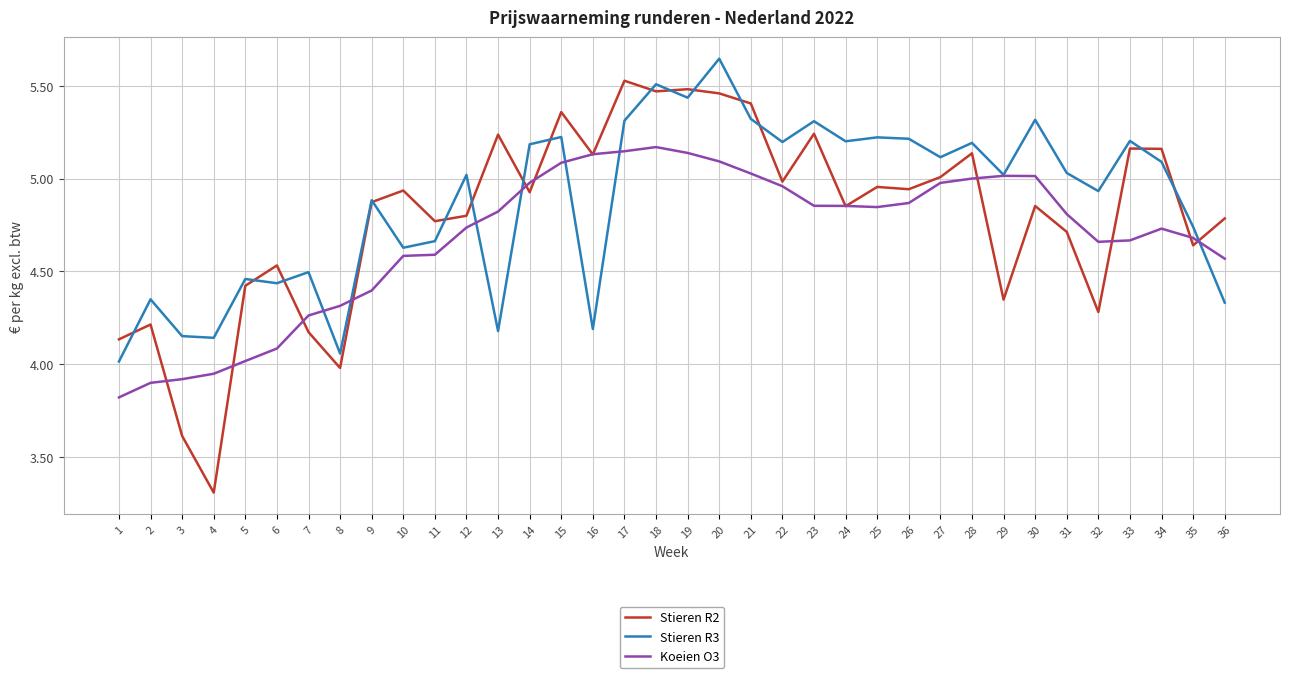

Which label corresponds to the largest value in the chart?

20